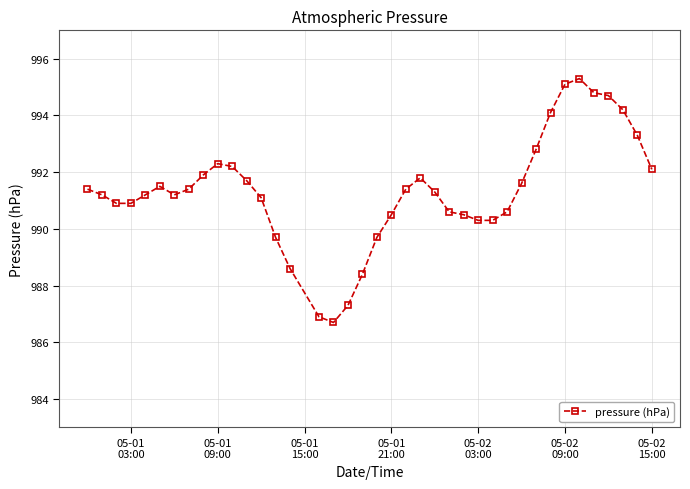

Reading left to right, list all the values displayed in this chart.

991.4	991.2	990.9	990.9	991.2	991.5	991.2	991.4	991.9	992.3	992.2	991.7	991.1	989.7	988.6	986.9	986.7	987.3	988.4	989.7	990.5	991.4	991.8	991.3	990.6	990.5	990.3	990.3	990.6	991.6	992.8	994.1	995.1	995.3	994.8	994.7	994.2	993.3	992.1